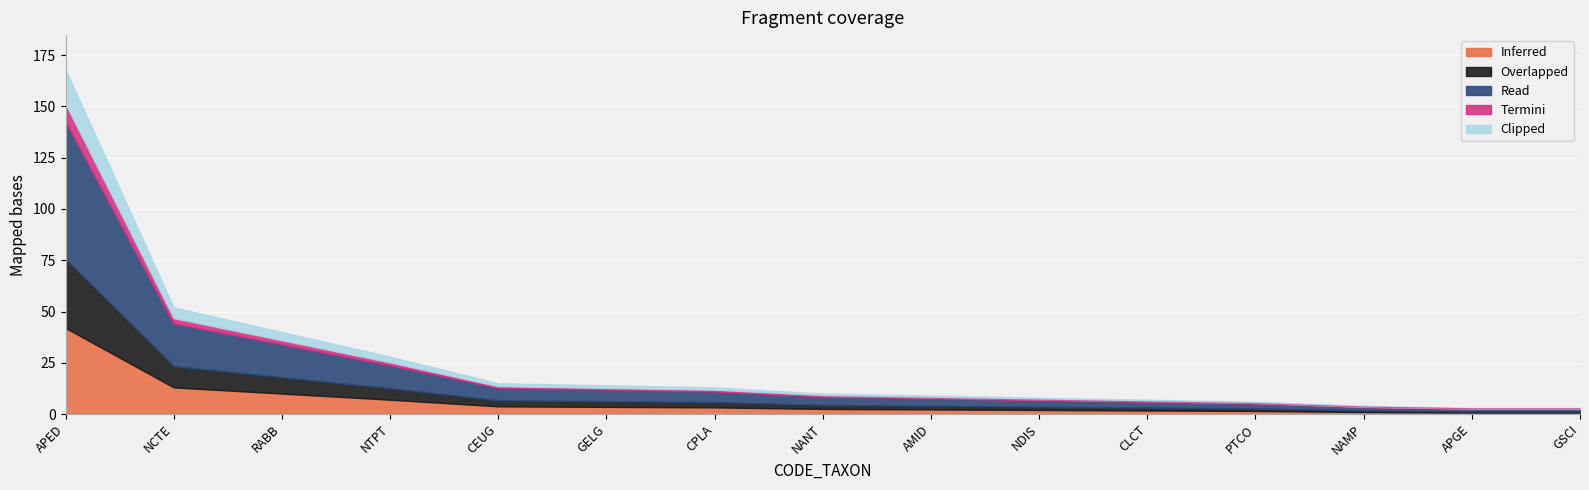

At which label does Inferred reach its peak?

APED